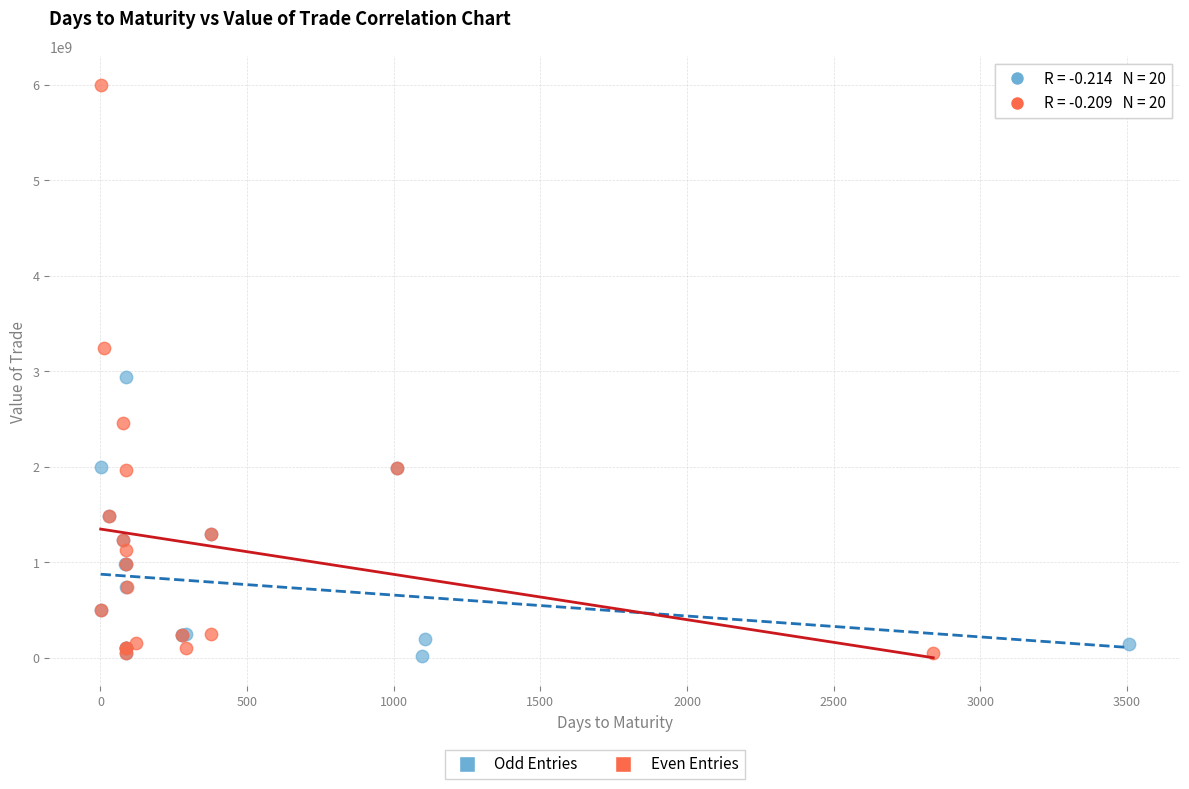

Which series has the largest Y range (max minus min)?

Even Entries